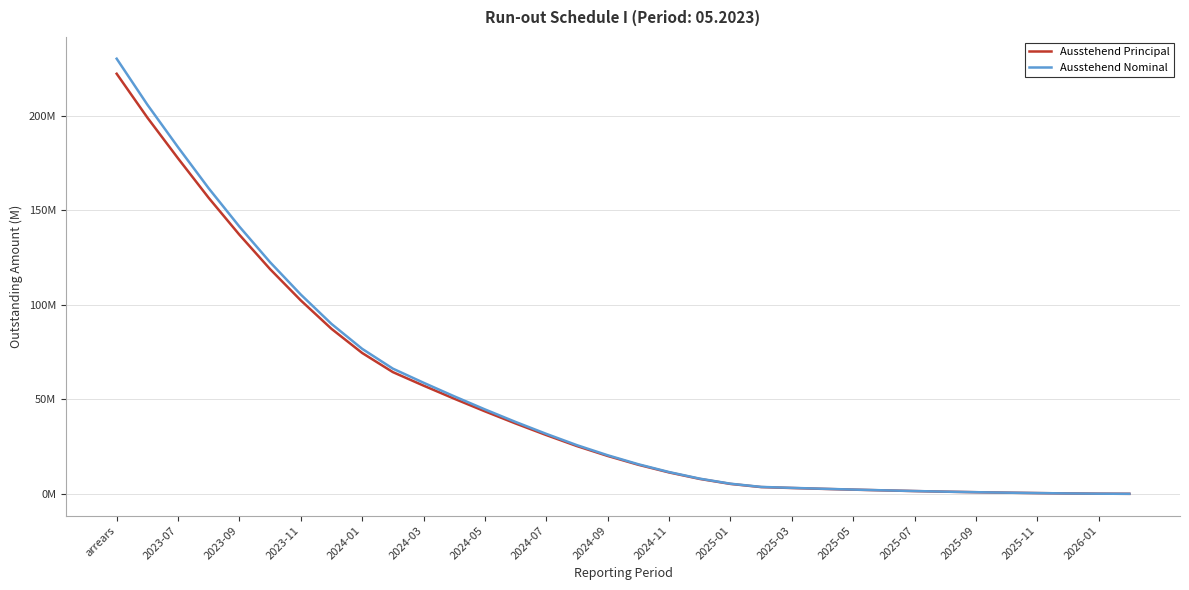

Does the chart have visible grid lines?

Yes